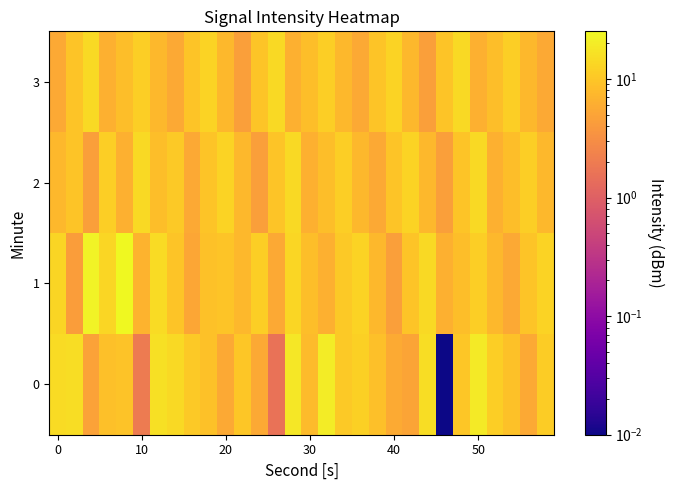

Reading left to right, extract all data points from this chart.

0: 14.8	15.2	4.8	8.8	9.4	1.9	16.2	14.5	10.6	9.0	5.6	9.8	5.6	1.6	18.2	8.1	19.8	10.4	11.8	8.7	5.7	5.1	15.4	0.0	9.9	19.6	11.7	9.0	5.5	11.4
1: 13.1	4.4	22.7	13.4	25.2	6.9	14.6	9.7	5.2	9.1	9.5	7.5	11.5	5.5	13.5	8.5	6.5	10.5	12.5	7.5	4.5	9.5	14.5	6.5	8.5	11.5	7.5	5.5	9.5	12.5
2: 7.5	9.5	4.5	11.5	6.5	14.5	8.5	10.5	5.5	9.5	12.5	7.5	4.5	9.5	14.5	6.5	8.5	11.5	7.5	5.5	9.5	12.5	7.5	4.5	9.5	14.5	6.5	8.5	11.5	7.5
3: 5.5	9.5	14.5	6.5	8.5	11.5	7.5	5.5	9.5	12.5	7.5	4.5	9.5	14.5	6.5	8.5	11.5	7.5	5.5	9.5	12.5	7.5	4.5	9.5	14.5	6.5	8.5	11.5	7.5	5.5